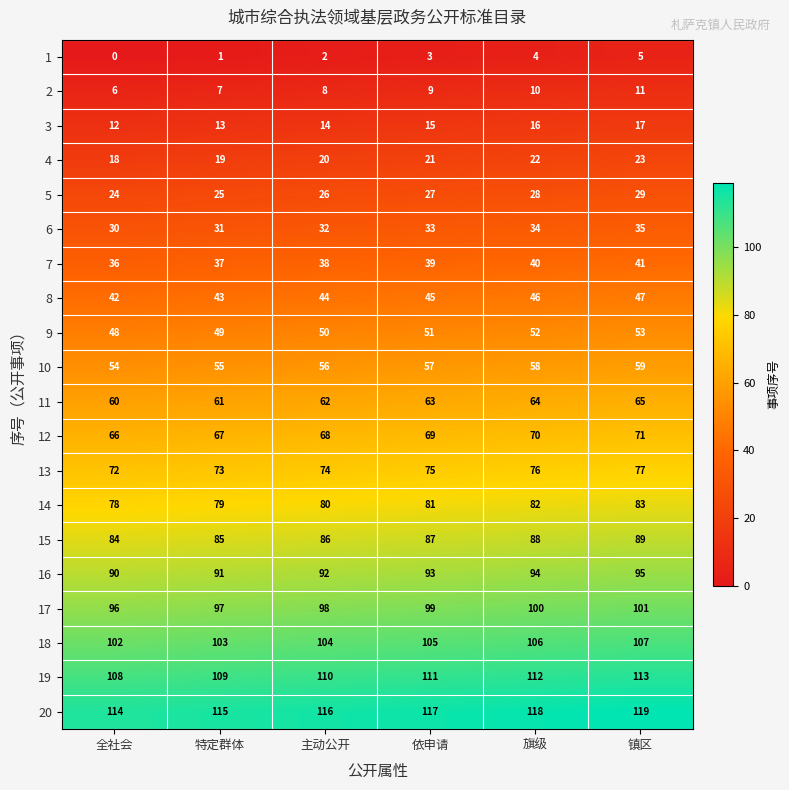

What is the spread (max minus min) of values at 旗级?

114